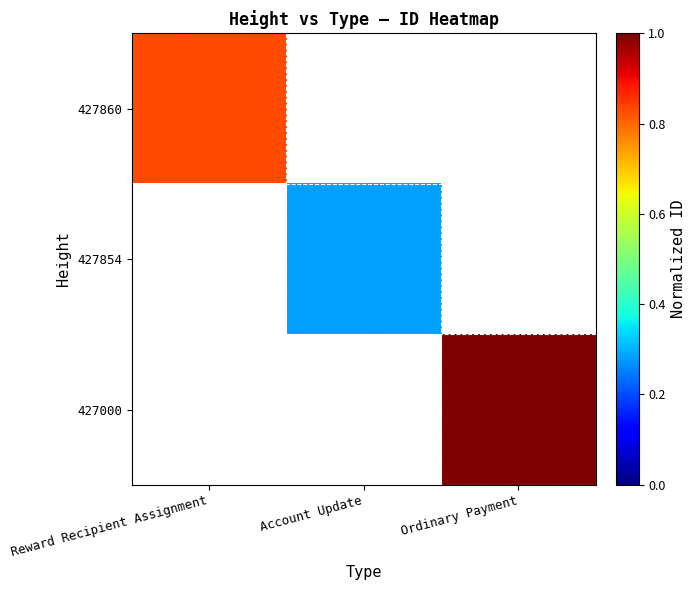

Read the 427860 value at Reward Recipient Assignment.

0.8